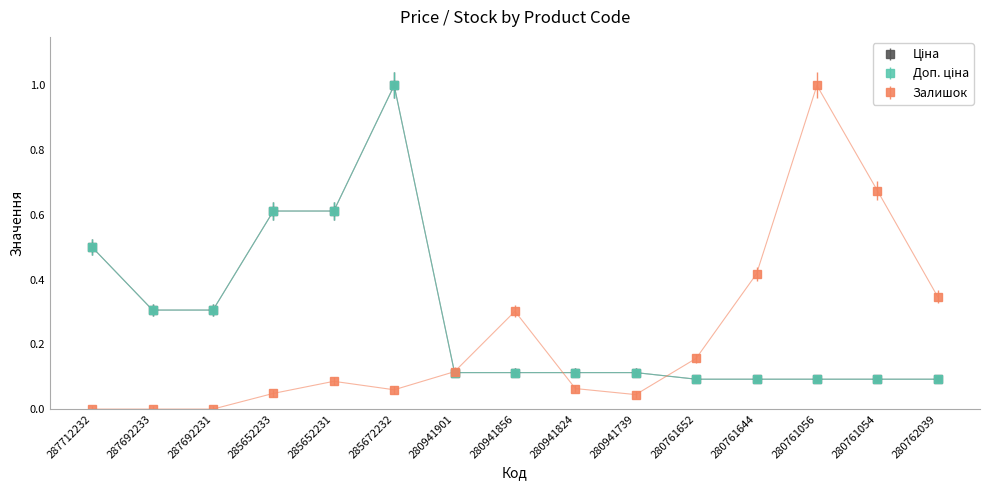

Does the chart have visible grid lines?

No